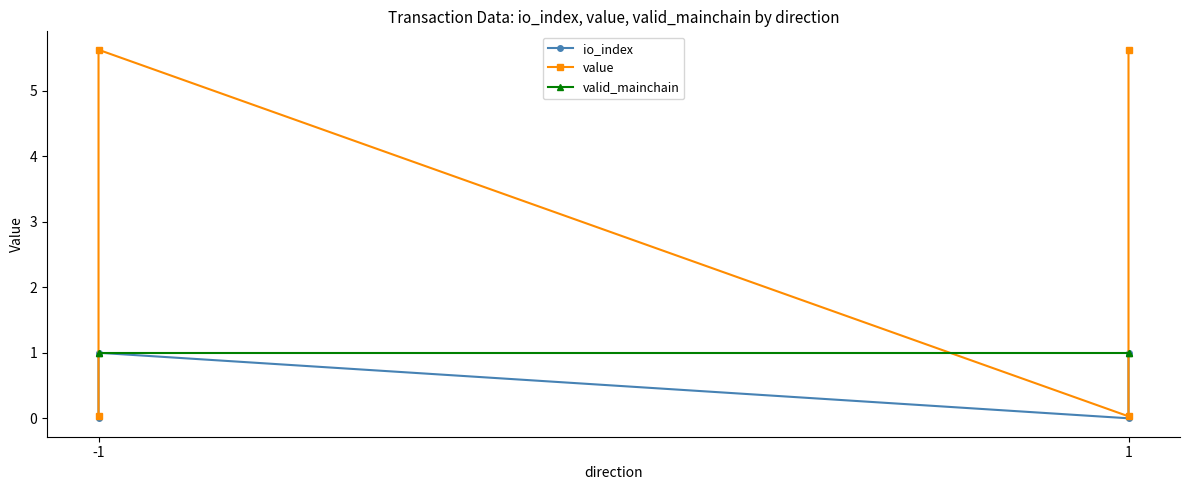

True or false: valid_mainchain and io_index intersect in this chart.

False